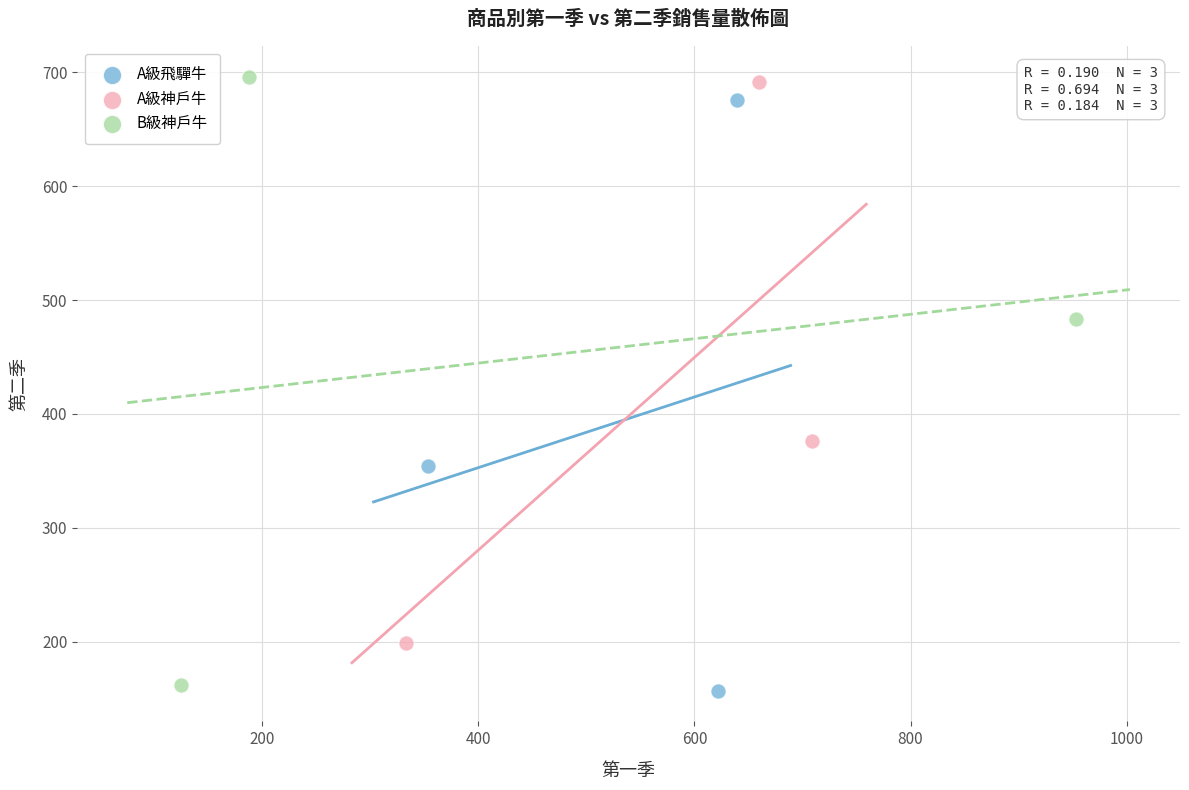

Which series reaches the minimum Y coordinate?

A級飛驒牛